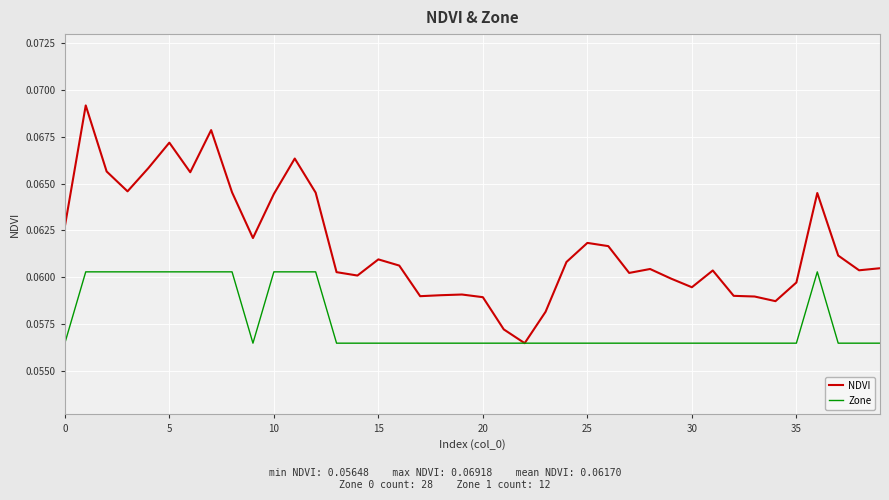

Is this an area chart (filled region under the line)?

No